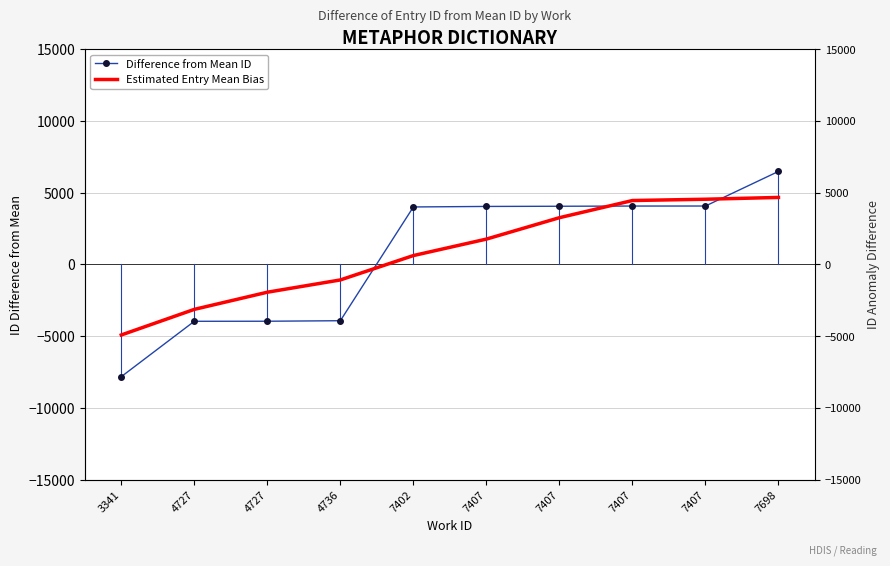

Reading right to left, list all the values displayed in this chart.

Difference from Mean ID: 7698=6475.0	7407=4064.0	7407=4062.0	7407=4048.0	7407=4035.0	7402=3999.0	4736=-3927.0	4727=-3963.0	4727=-3967.0	3341=-7825.0
Estimated Entry Mean Bias: 7698=4662.2	7407=4536.8	7407=4447.2	7407=3250.9	7407=1759.7	7402=612.4	4736=-1085.7	4727=-1941.3	4727=-3136.6	3341=-4920.5